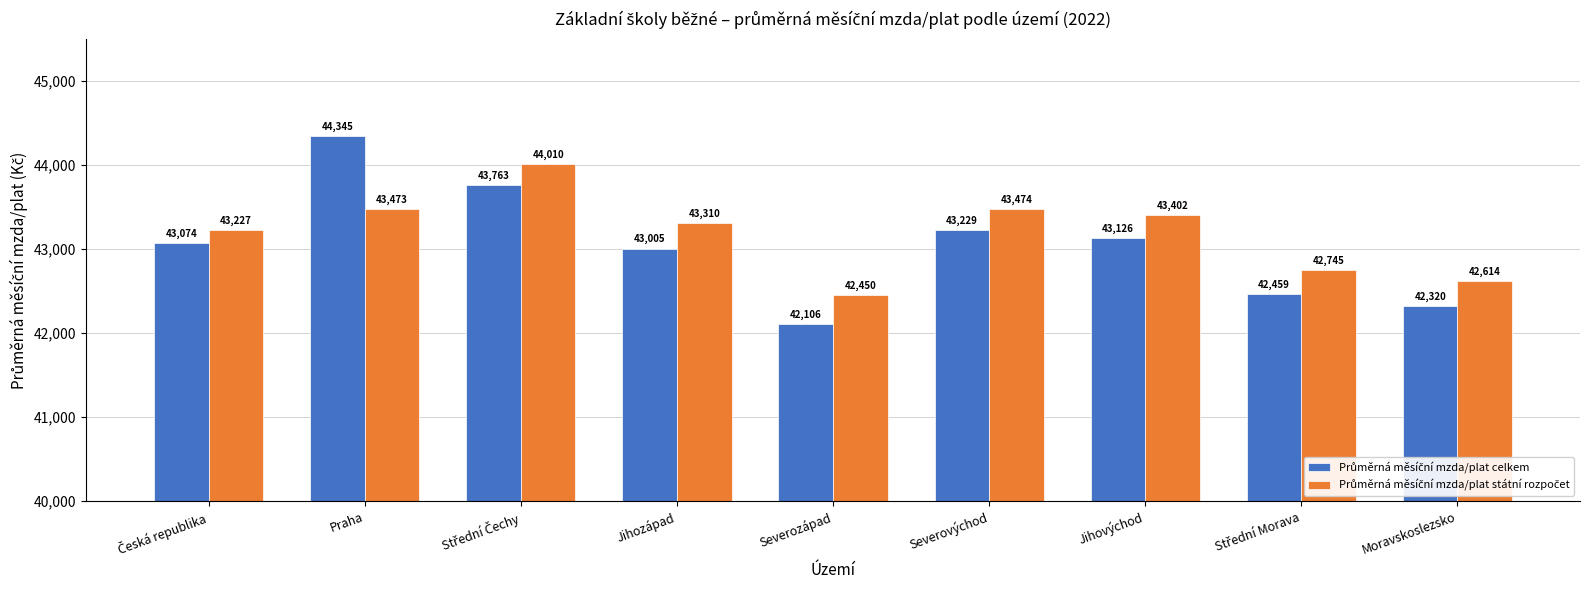

What is the greatest value displayed?

44345.0